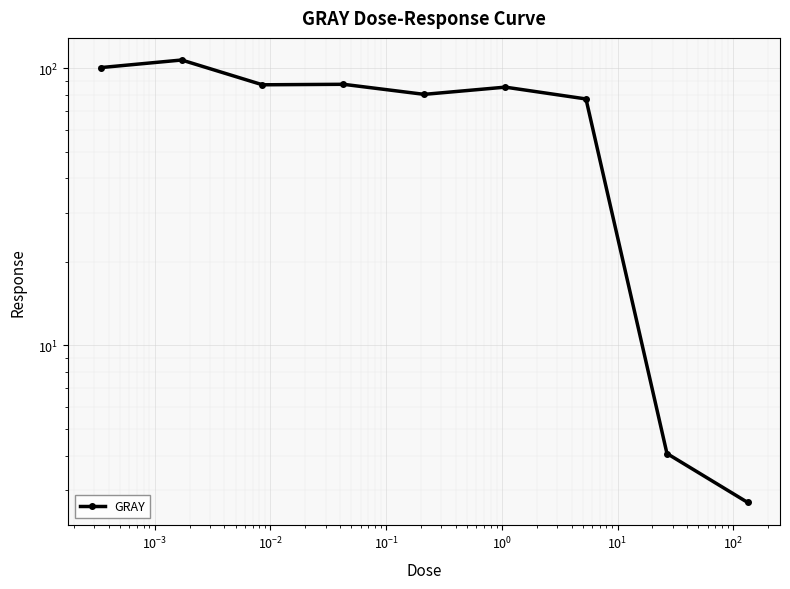

The value at $\mathdefault{10^{0}}$ is 85.5. True or false?

True